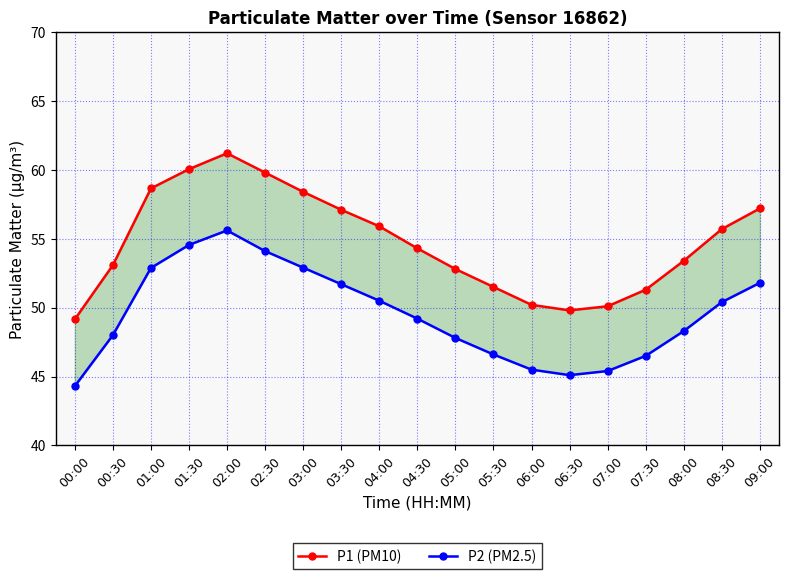

True or false: P1 (PM10) has a value of 59.8 at 02:30.

True